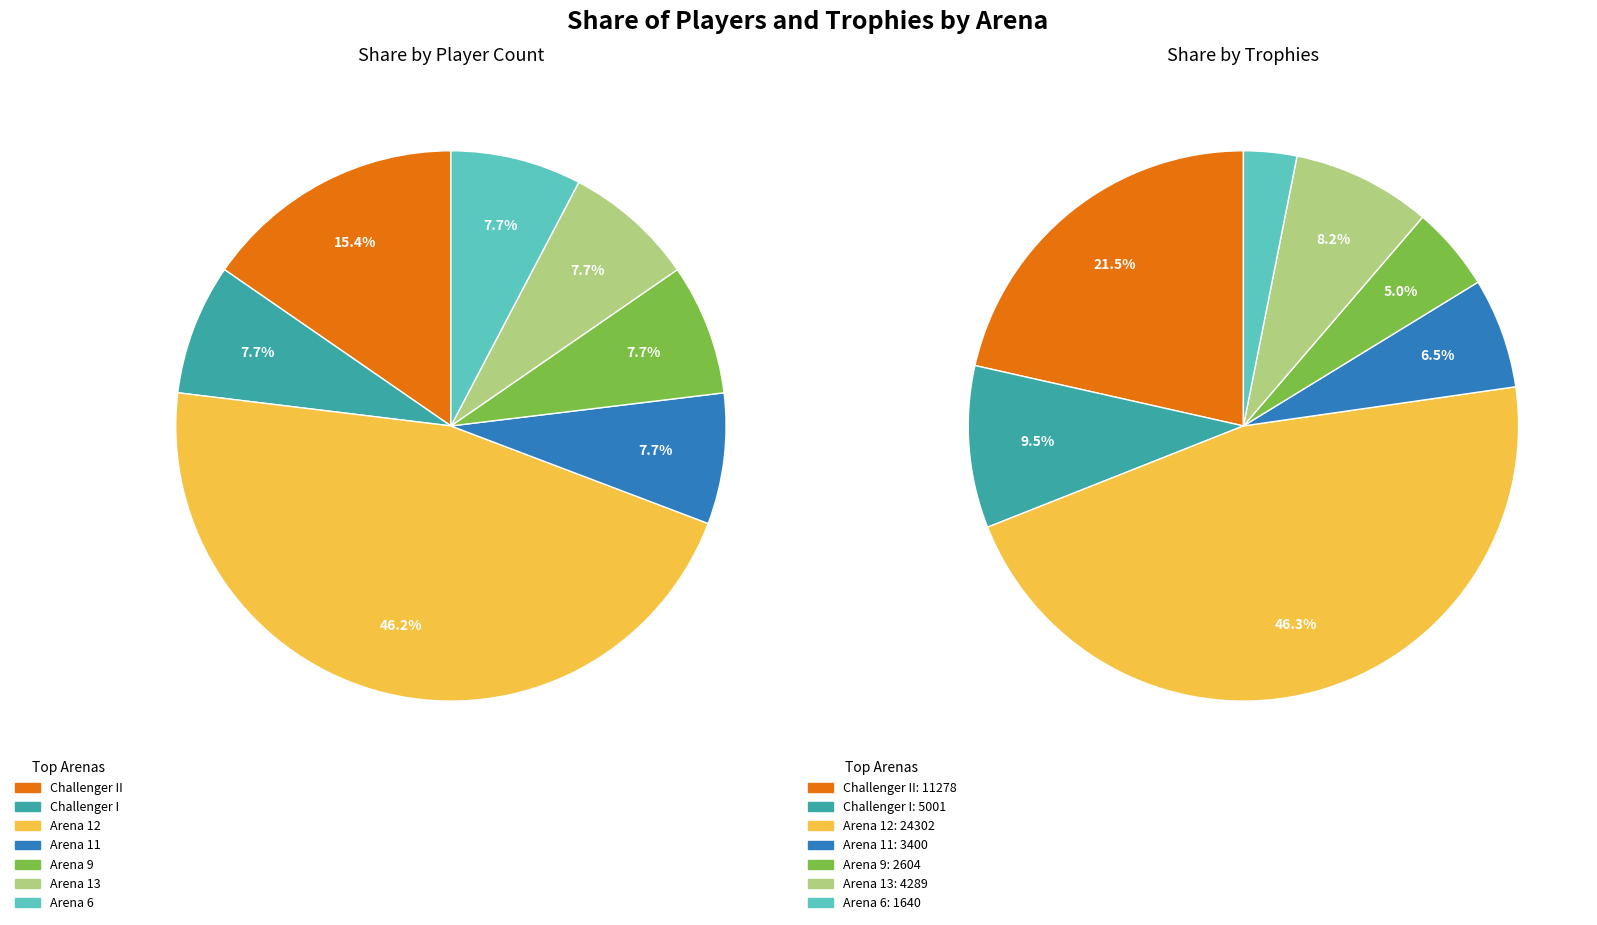

What is the largest slice in the pie chart?

Arena 12